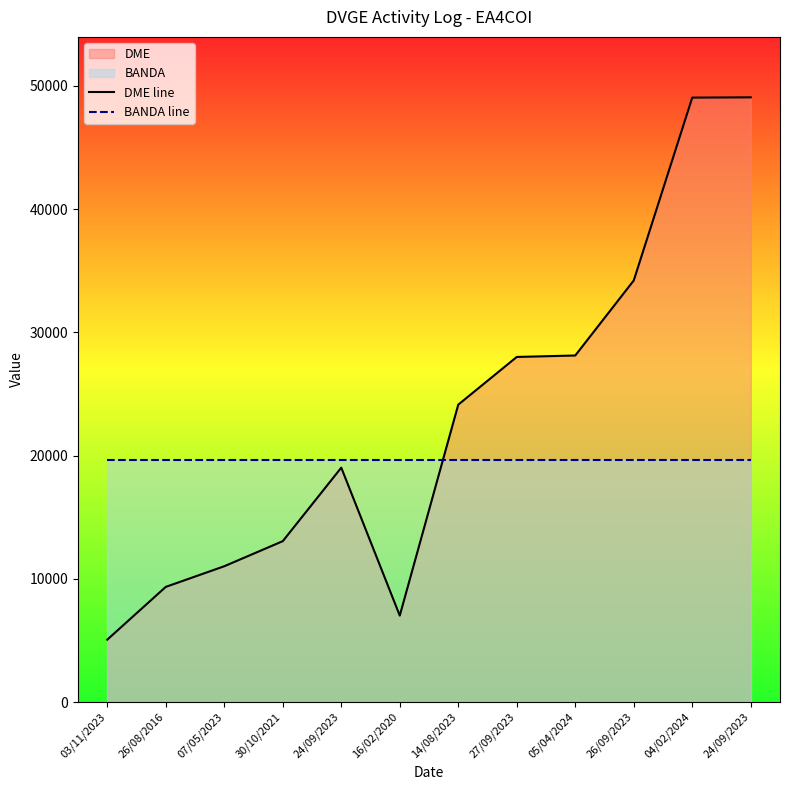

What is the greatest value displayed?

49077.0